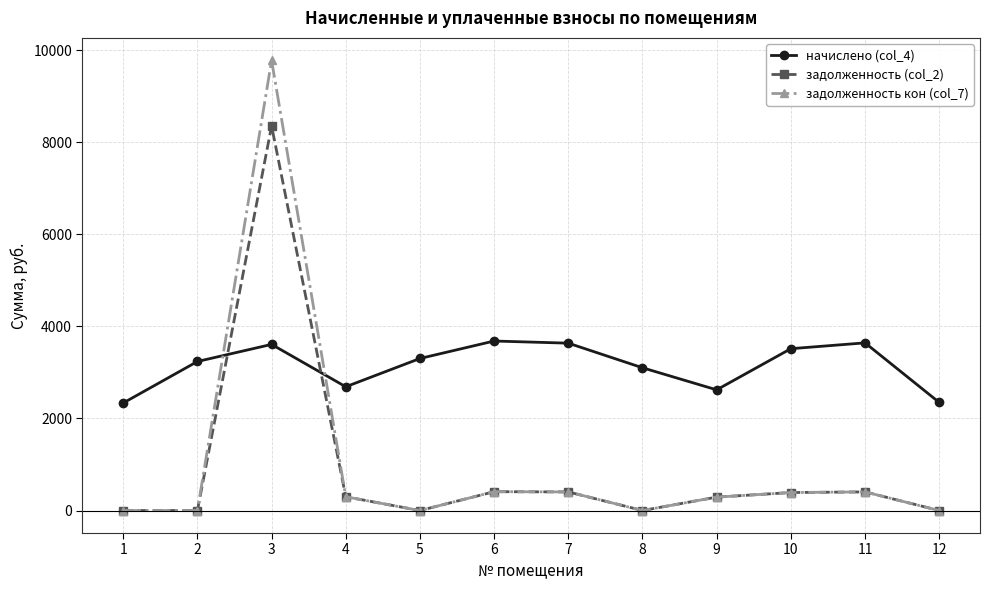

How many lines are shown in the chart?

3